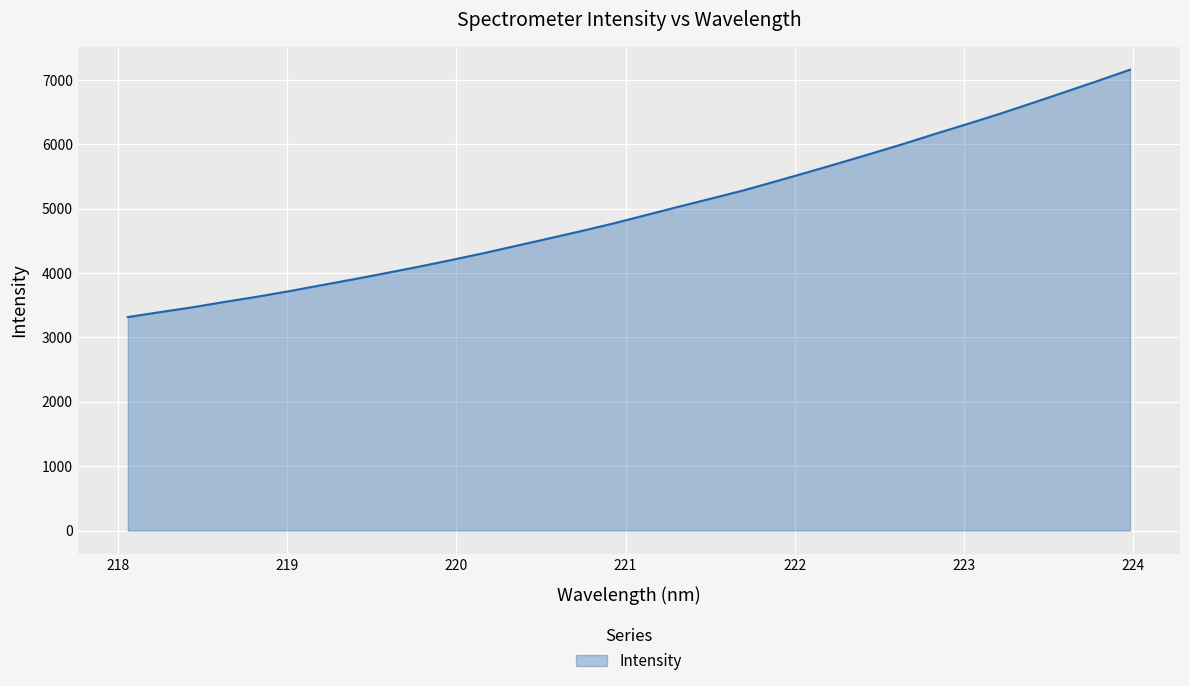

What is the smallest value displayed?

3316.3